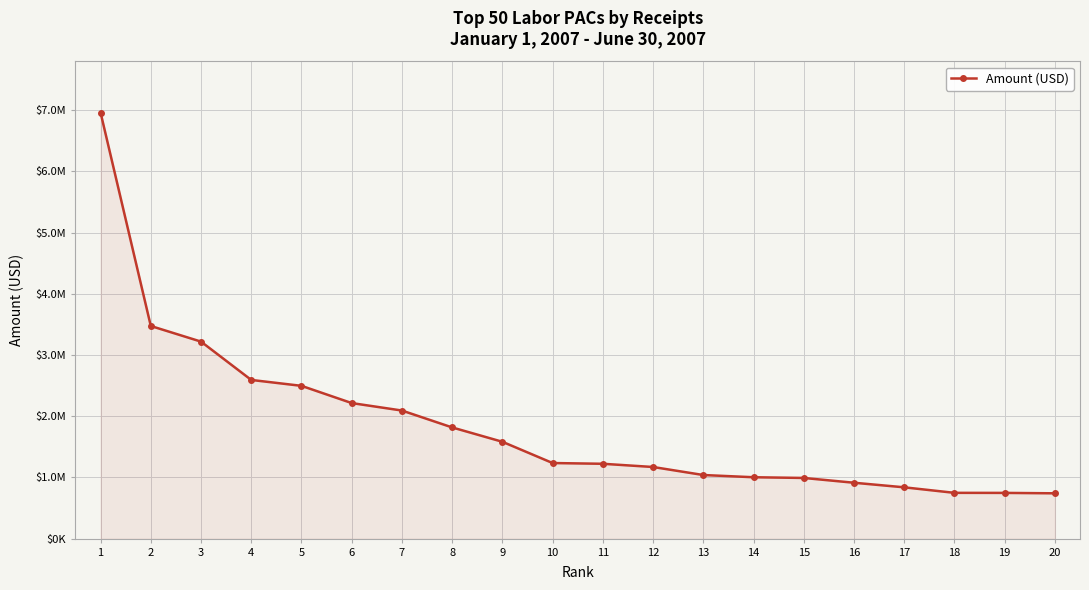

Where does the data first go above 1235017?

1